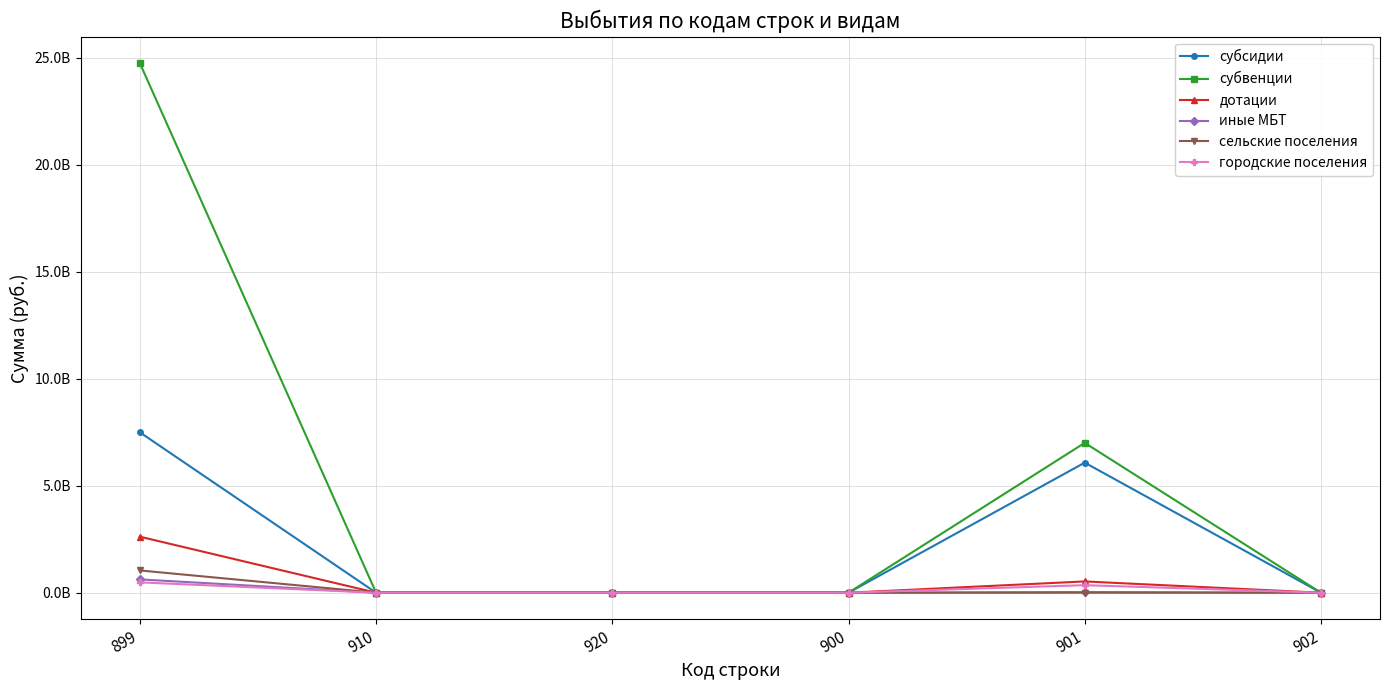

What position from the right is 901?

2